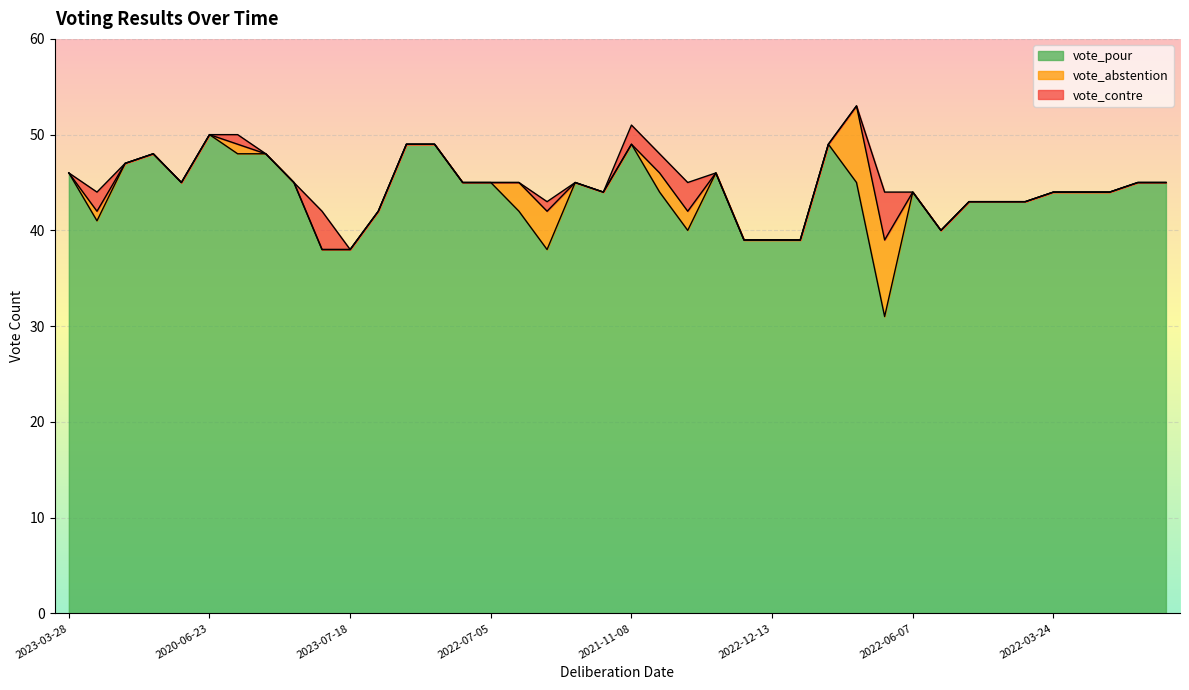

Reading right to left, transcribe all the data shown in this chart.

vote_pour: 45	45	44	44	44	43	43	43	40	44	31	45	49	39	39	39	46	40	44	49	44	45	38	42	45	45	49	49	42	38	38	45	48	48	50	45	48	47	41	46
vote_contre: 0	0	0	0	0	0	0	0	0	0	5	0	0	0	0	0	0	3	2	2	0	0	1	0	0	0	0	0	0	0	4	0	0	1	0	0	0	0	2	0
vote_abstention: 0	0	0	0	0	0	0	0	0	0	8	8	0	0	0	0	0	2	2	0	0	0	4	3	0	0	0	0	0	0	0	0	0	1	0	0	0	0	1	0